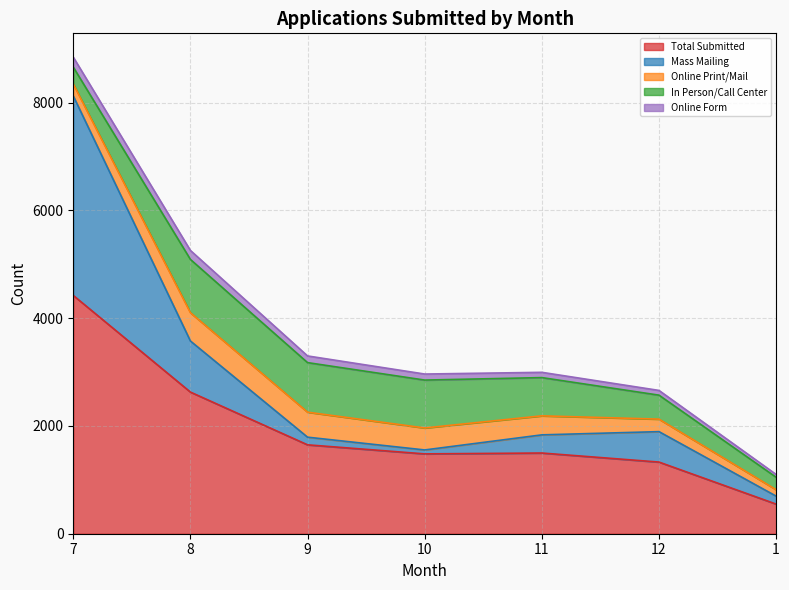

True or false: Online Form and In Person/Call Center intersect in this chart.

False